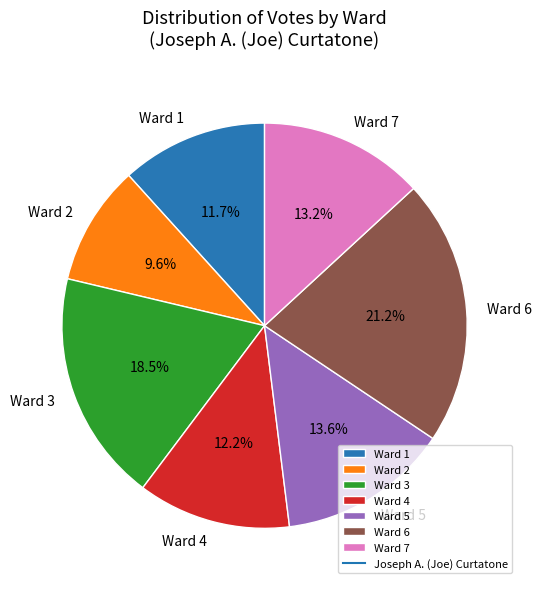

Count the number of slices in the pie.

7